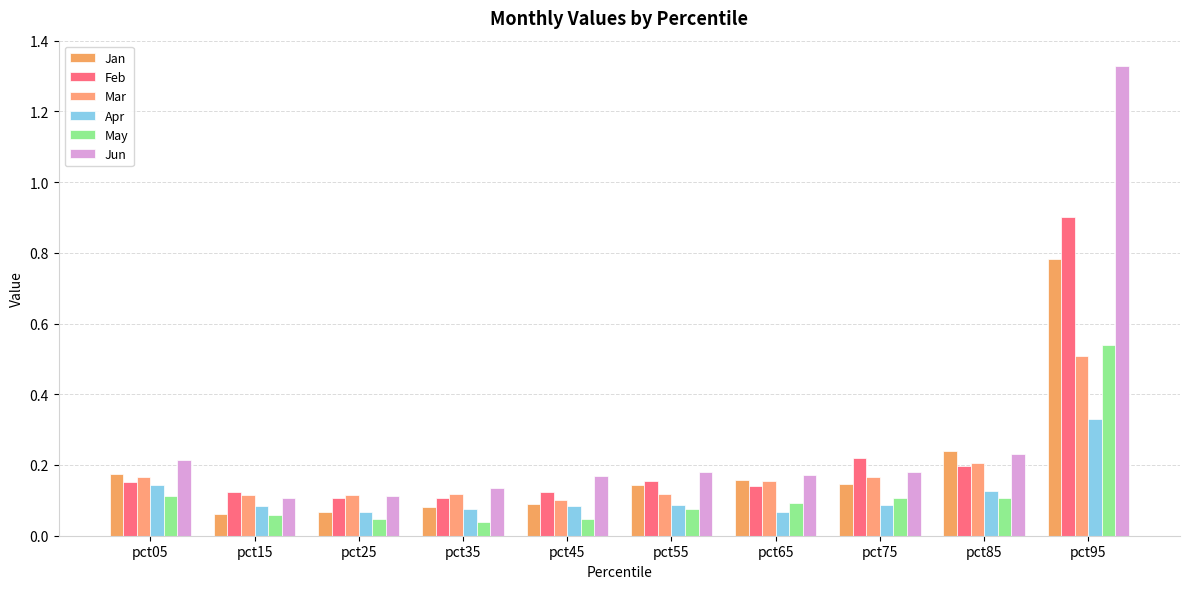

The value of Mar at pct85 is 0.2. True or false?

True